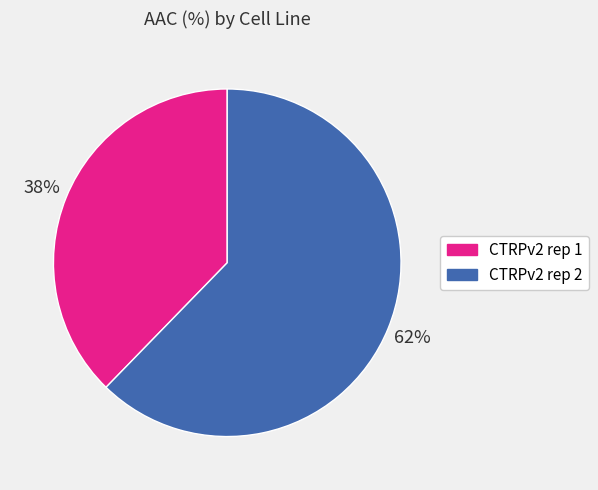

Between CTRPv2 rep 2 and CTRPv2 rep 1, which is larger?

CTRPv2 rep 2